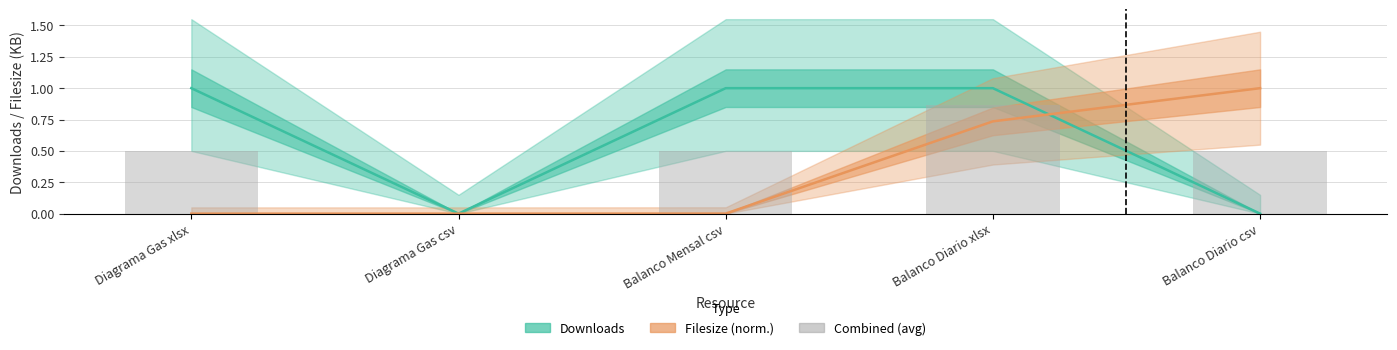

At how many categories does at least one series exceed 0?

4